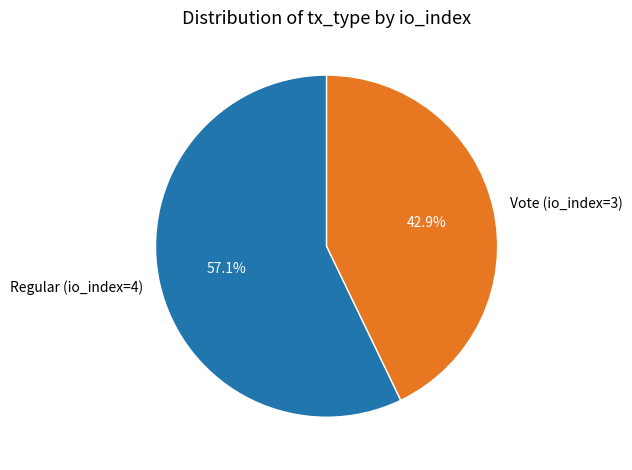

Rank the categories by value from highest to lowest.

Regular (io_index=4), Vote (io_index=3)